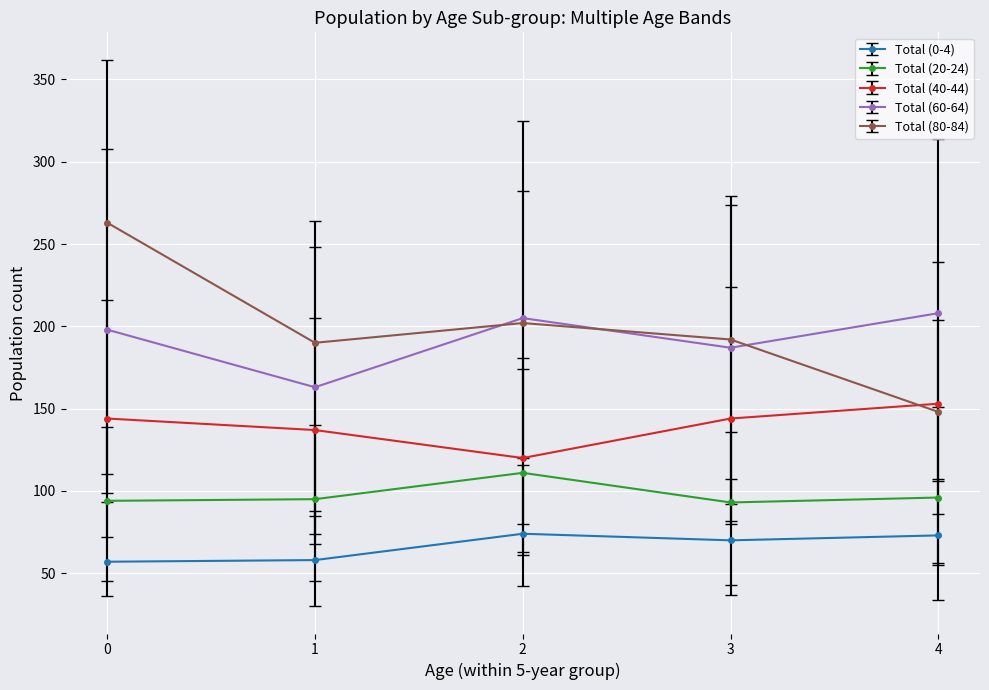

The value of Total (40-44) at 4 is 153. True or false?

True